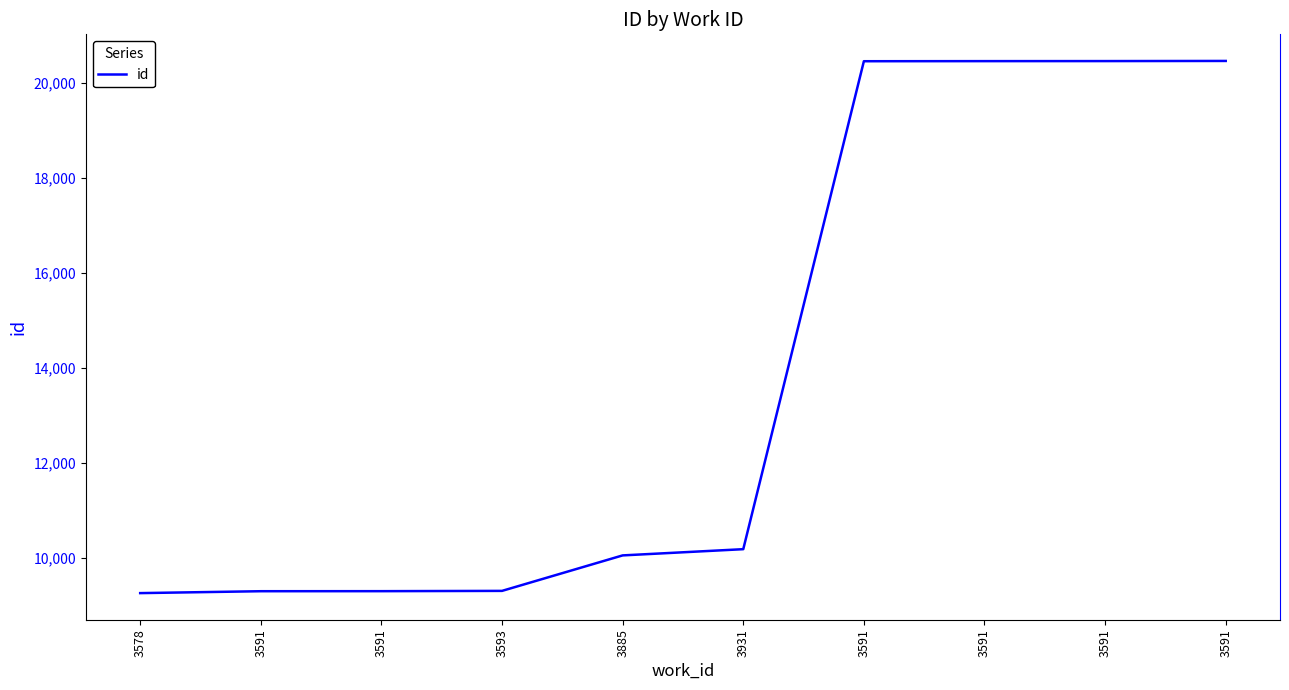

Rank the categories by value from lowest to highest.

3578, 3591, 3591, 3593, 3885, 3931, 3591, 3591, 3591, 3591